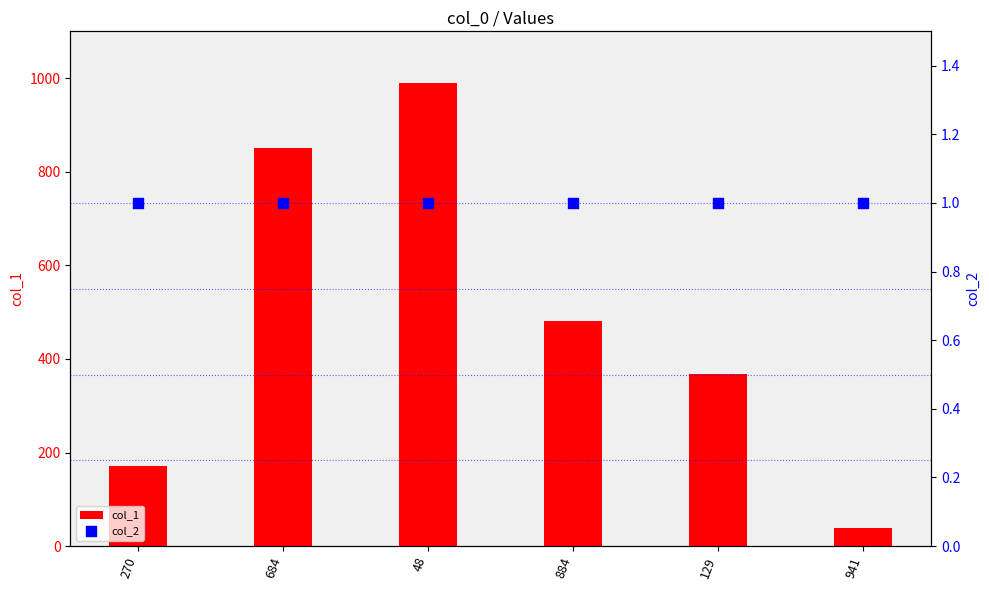

At which category is the sum across all series the highest?

48